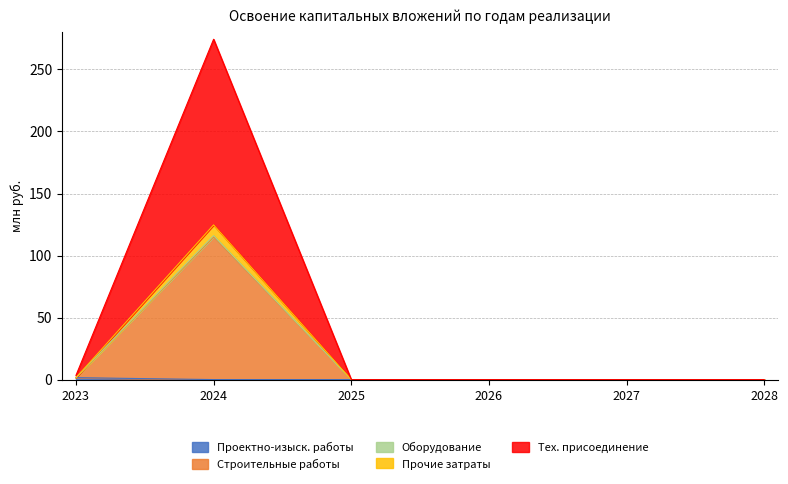

Does the chart have visible grid lines?

Yes